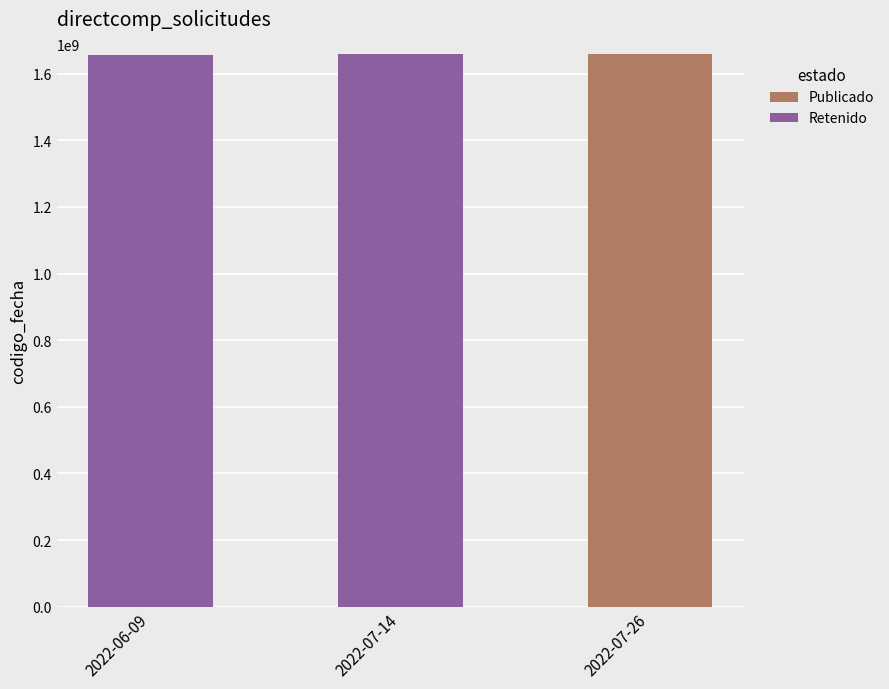

The value of Publicado at 2022-06-09 is 0. True or false?

True